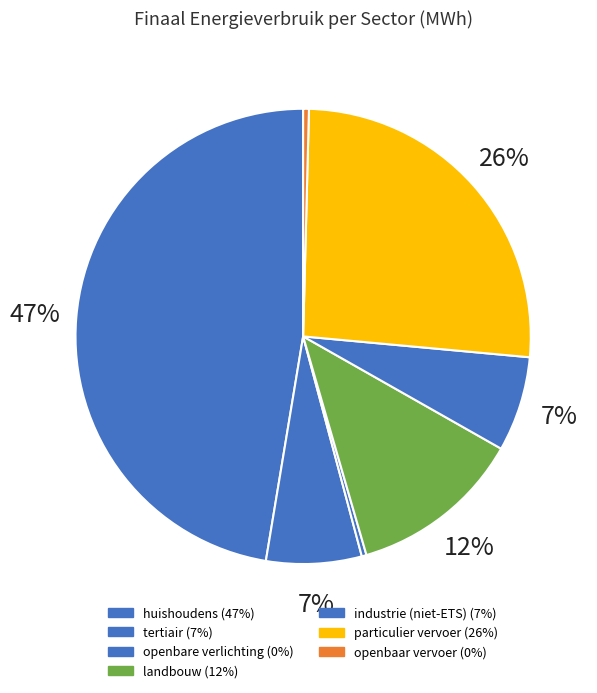

Does any single category account for the majority?

No